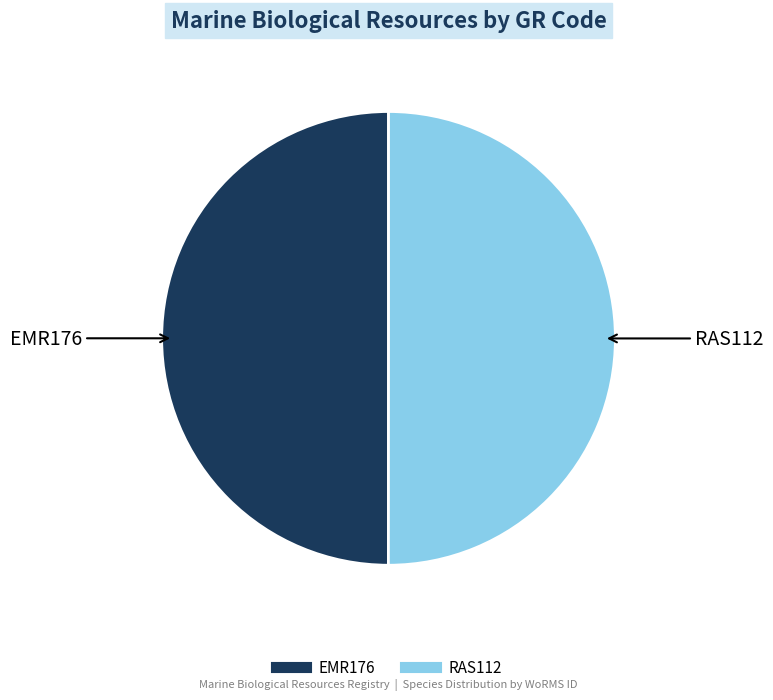

The RAS112 slice represents 50% of the pie. True or false?

True